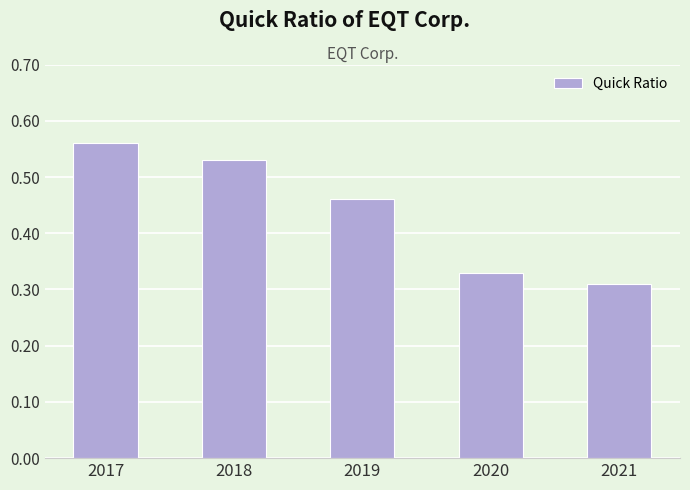

What is the average value?

0.4